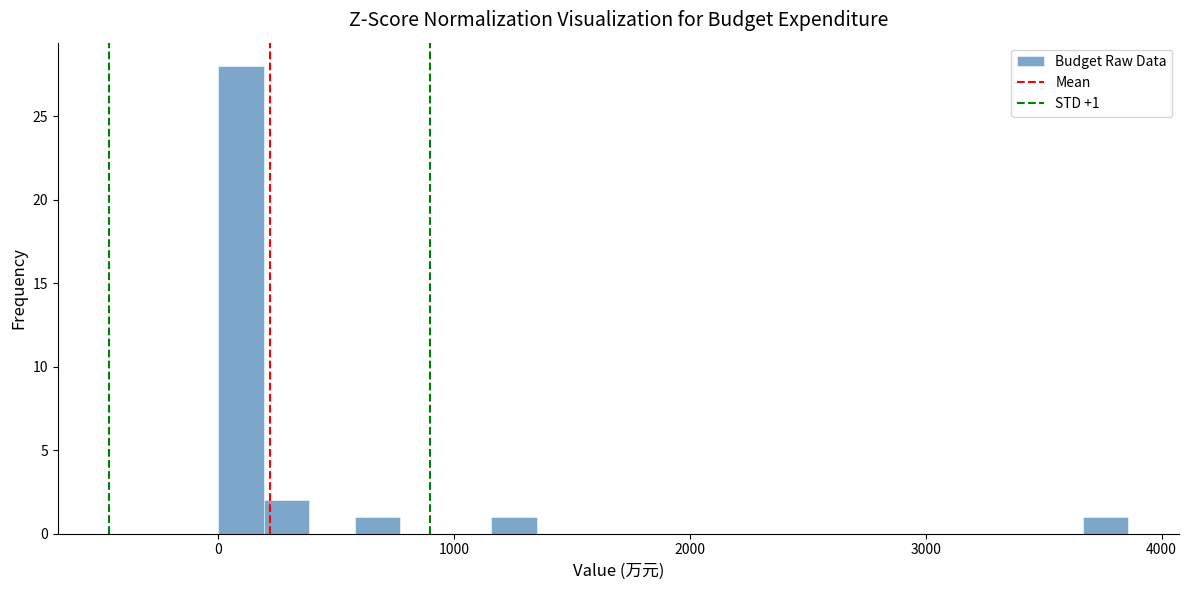

Read against the x-axis, roughly where is the centre of the tallest bar?

100